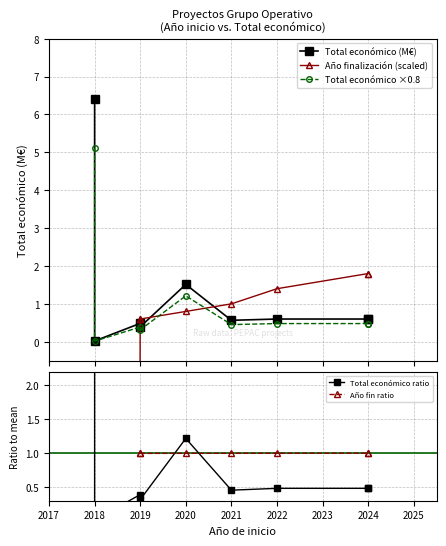

At 2021, list the series in order from smallest to largest.

Total económico ×0.8, Total económico ratio, Total económico (M€), Año fin ratio, Año finalización (scaled)